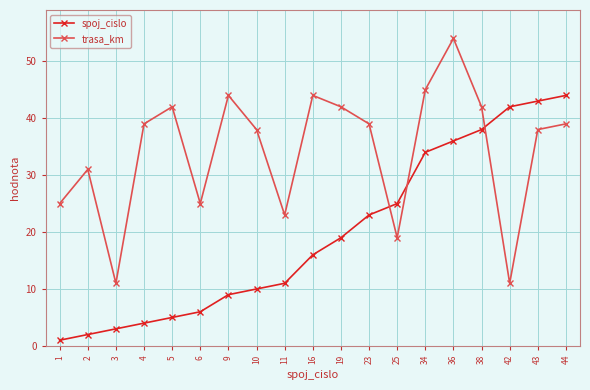

How many interior local valleys does the trasa_km series have?

5